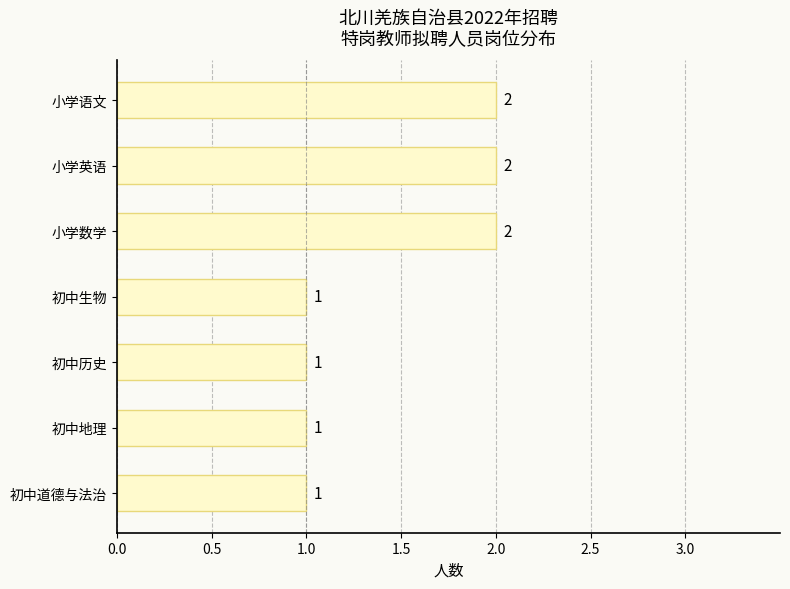

Count the number of data series in this chart.

1